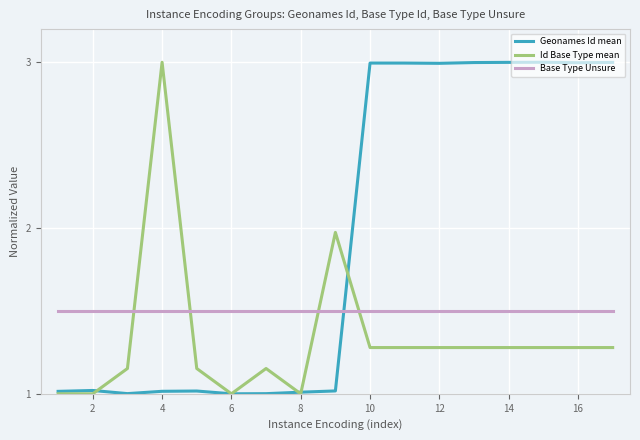

True or false: Base Type Unsure and Geonames Id mean intersect in this chart.

True